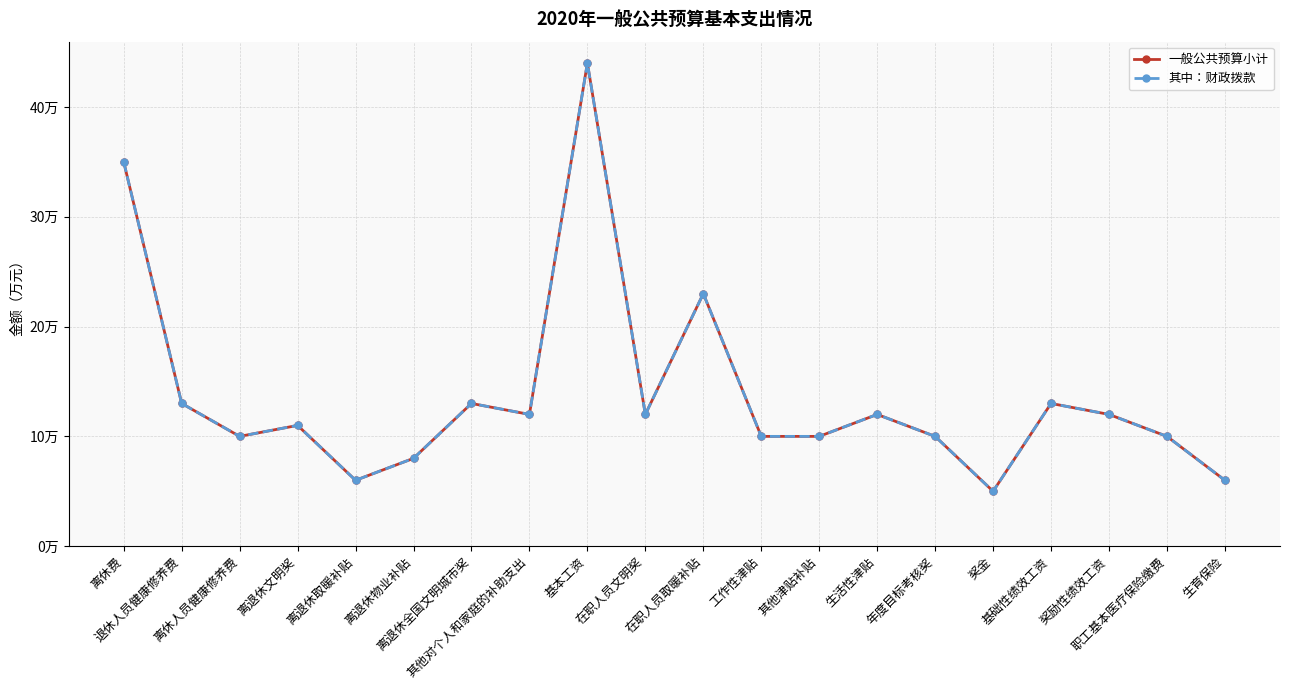

What is the total value across all series at 在职人员取暖补贴?

46